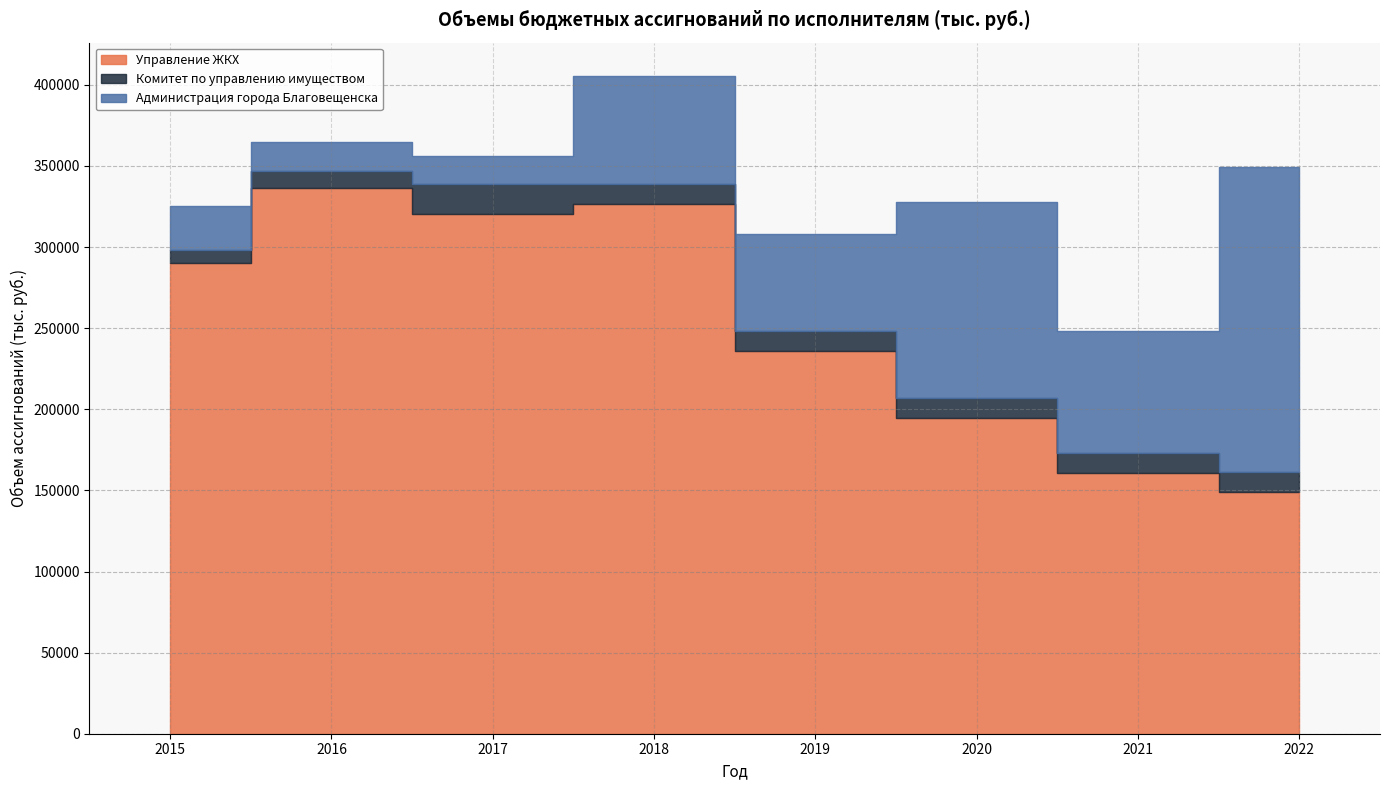

In Управление ЖКХ, how many points are higher than both neighbors (excluding endpoints)?

2